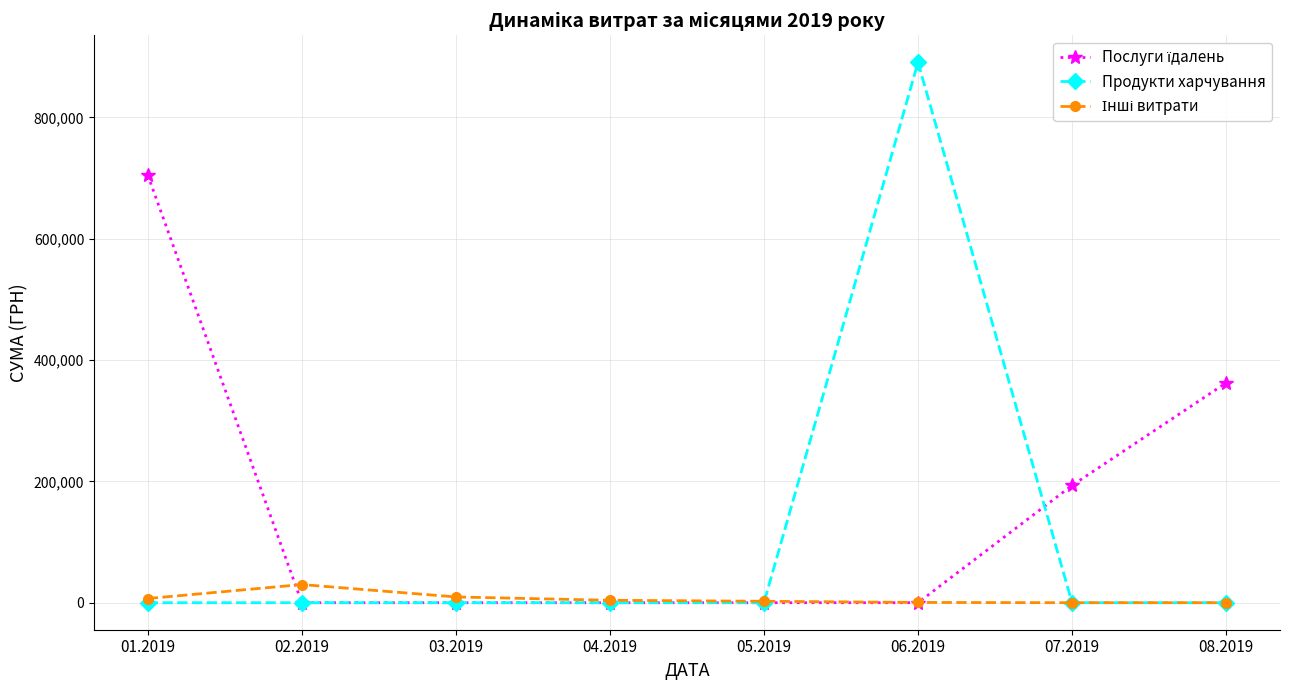

Which series has the widest spread of values?

Продукти харчування